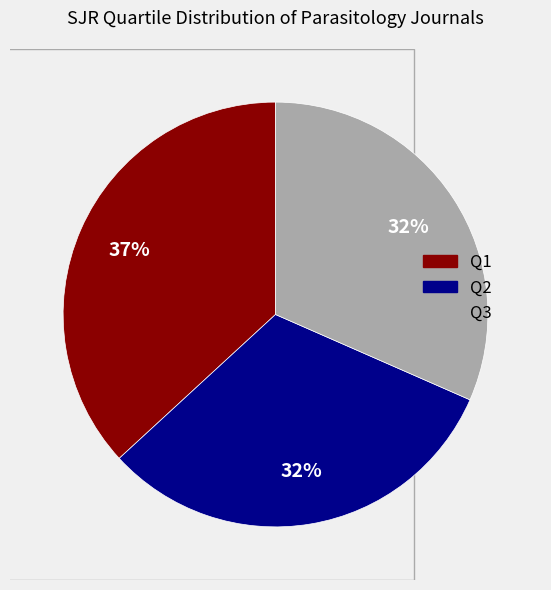

True or false: Q1 accounts for 37% of the total.

True